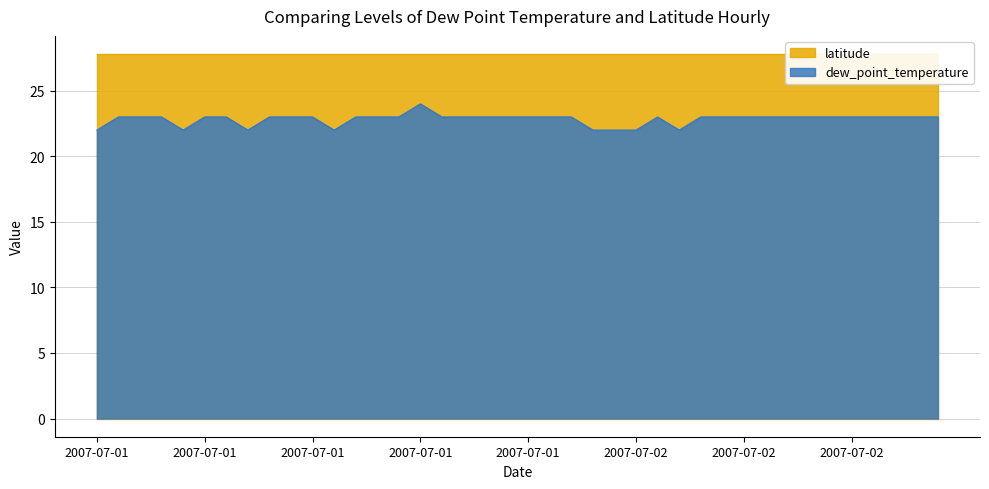

What is the change in value from 2007-07-01T11:00:00Z to 2007-07-01T15:00:00Z?

+2